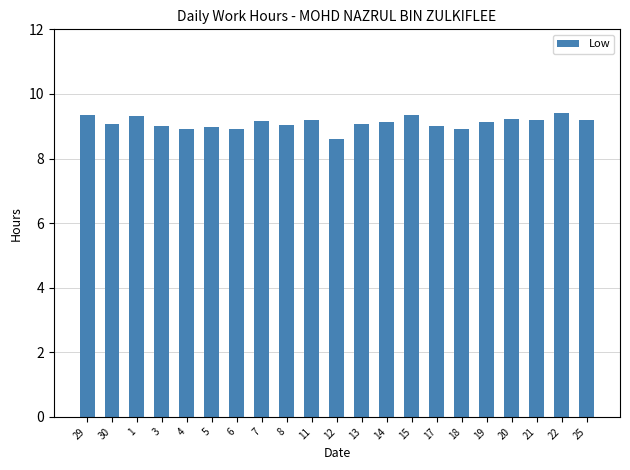

What is the value of the 17th bar from the left?

9.1